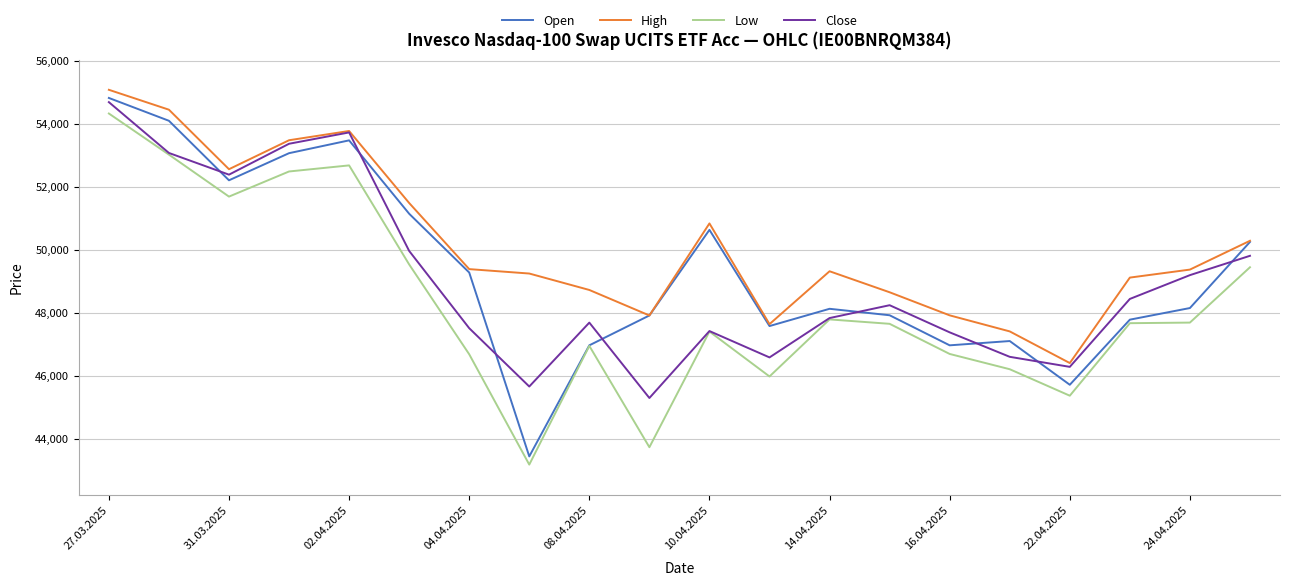

Which series has the largest total across all categories?

High